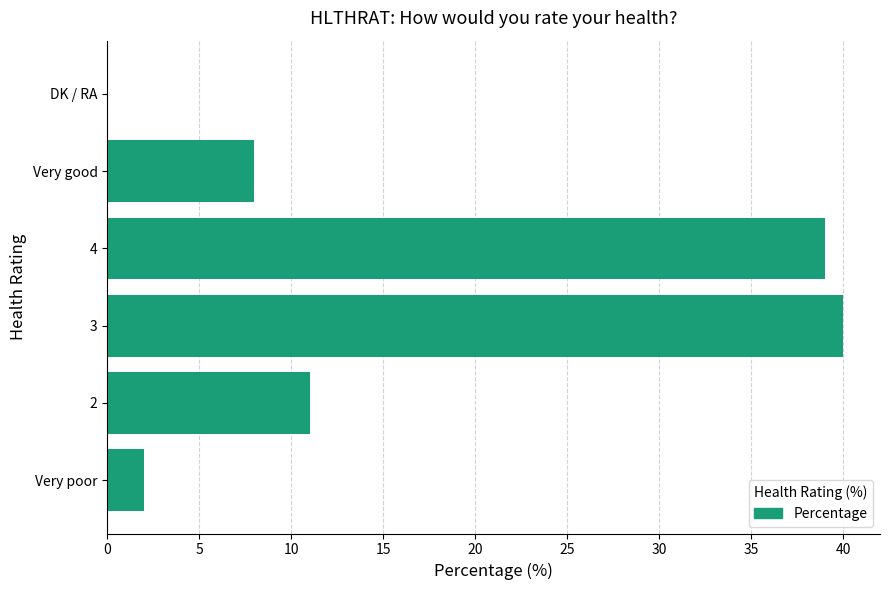

The value at 4 is 20. True or false?

False